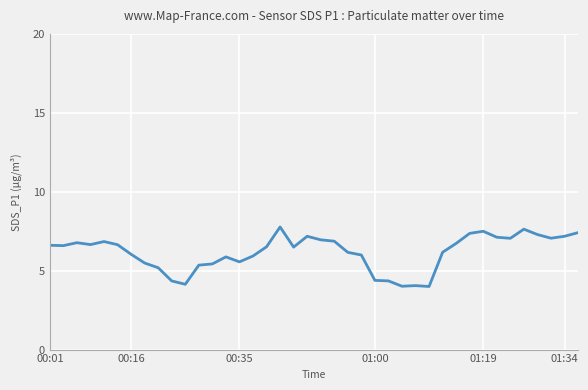

What is the difference between the maximum and minimum values?

3.8